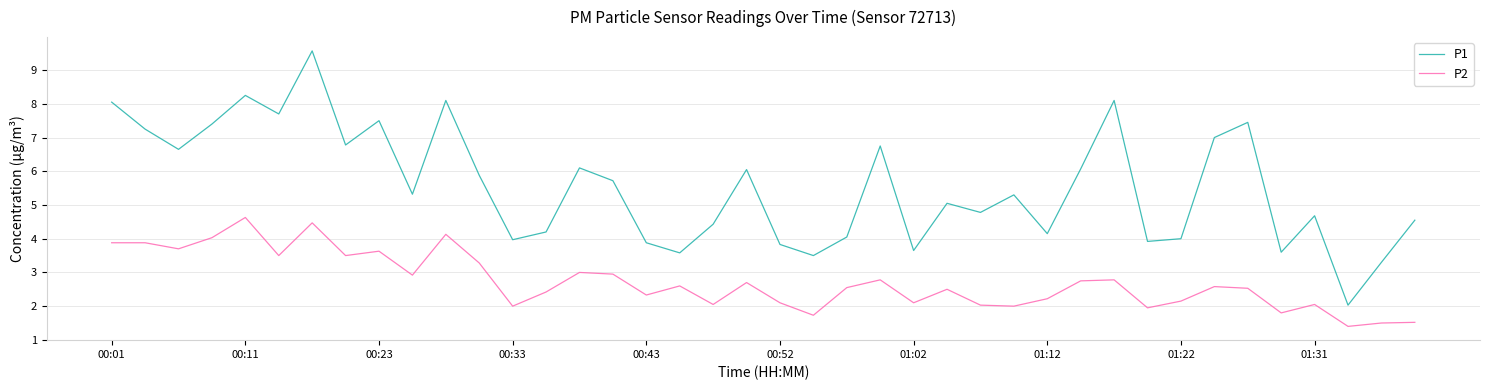

Which series has the widest spread of values?

P1